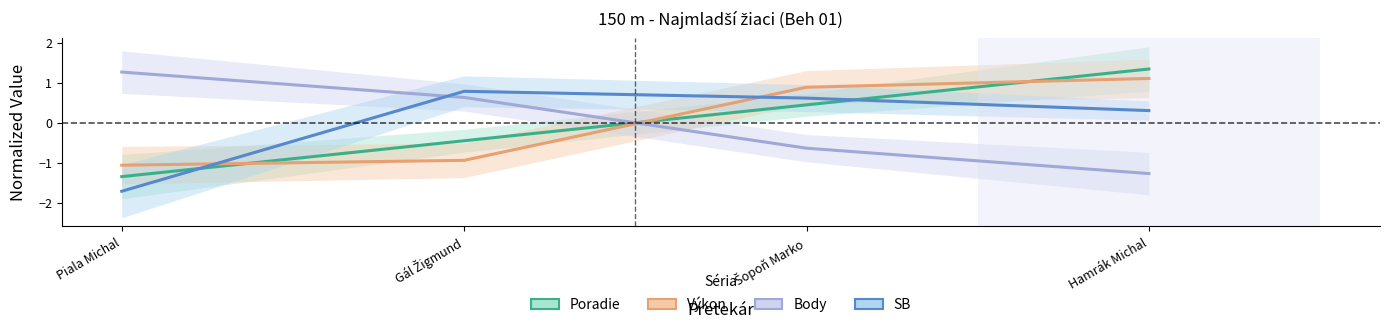

What is the value of the Poradie point at the 1st from the left?

-1.3